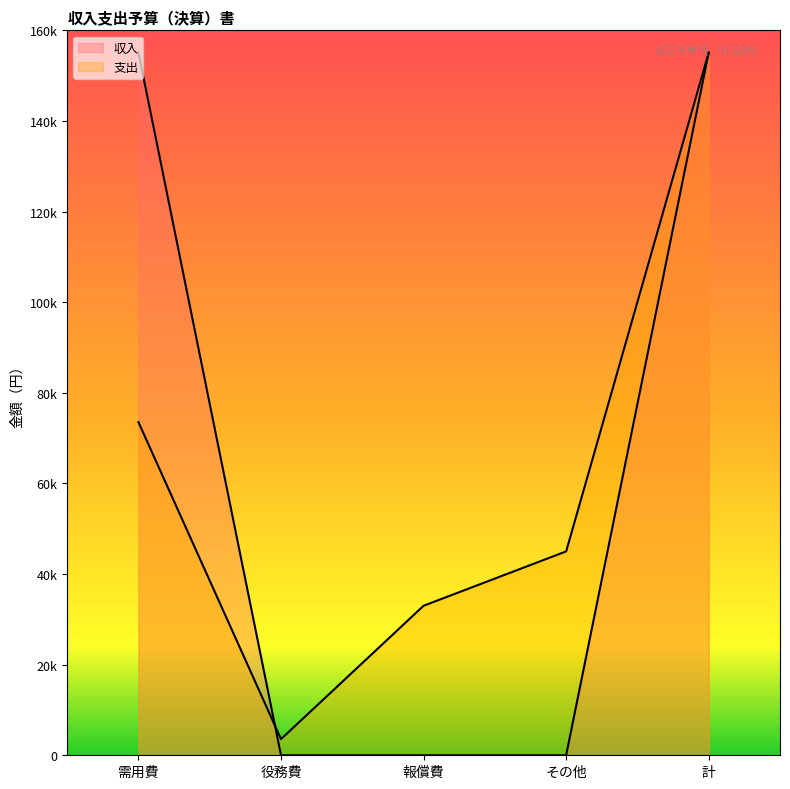

What is the label of the 2nd point from the right?

その他